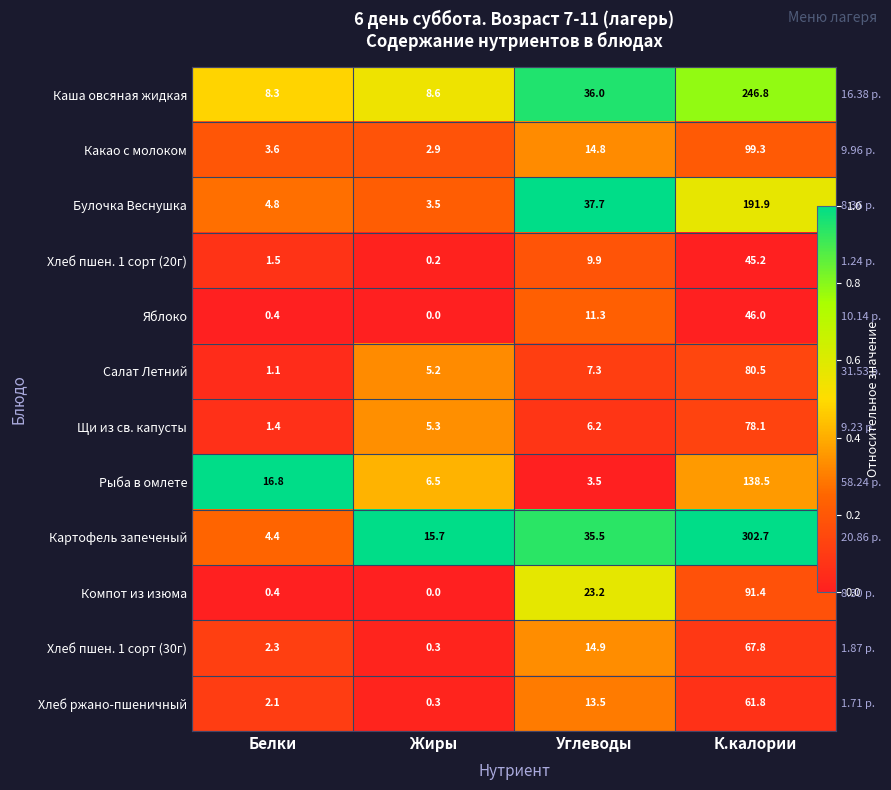

What is the difference between the maximum and second lowest values in the Булочка Веснушка series?

0.7